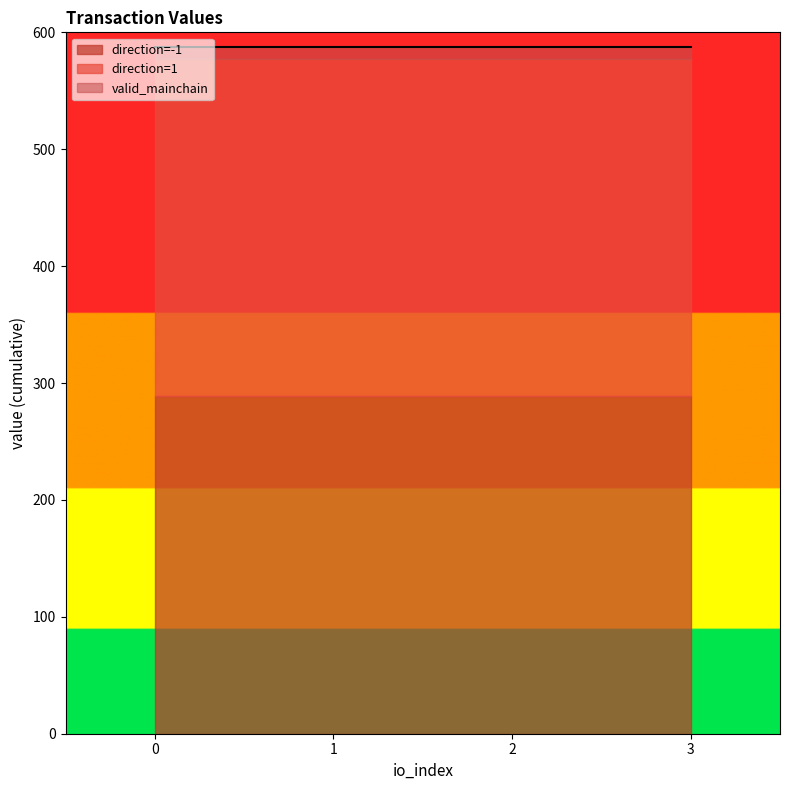

Reading left to right, list all the values displayed in this chart.

value: -1=288.6	-1=288.6	-1=288.6	-1=288.6	1=288.6	1=288.6	1=288.6	1=288.6
io_index: -1=0.0	-1=0.0	-1=0.0	-1=0.0	1=0.0	1=1.0	1=2.0	1=3.0
valid_mainchain: -1=1.0	-1=1.0	-1=1.0	-1=1.0	1=1.0	1=1.0	1=1.0	1=1.0